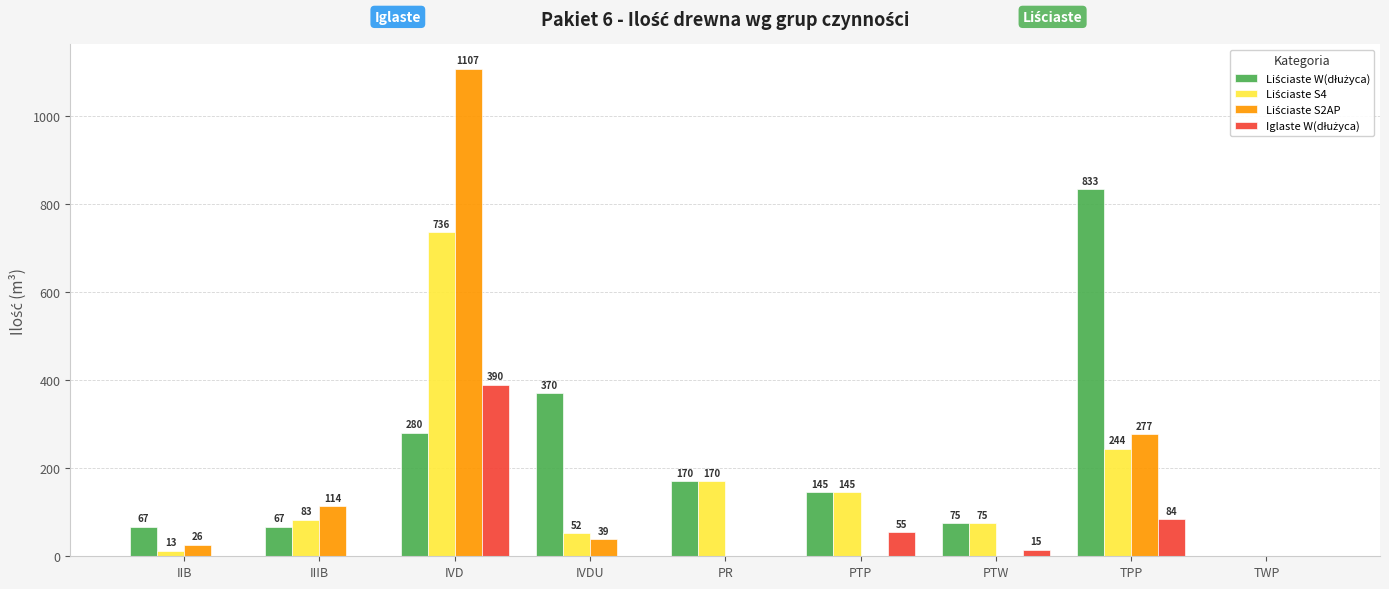

What is the total value across all series at IVD?

2513